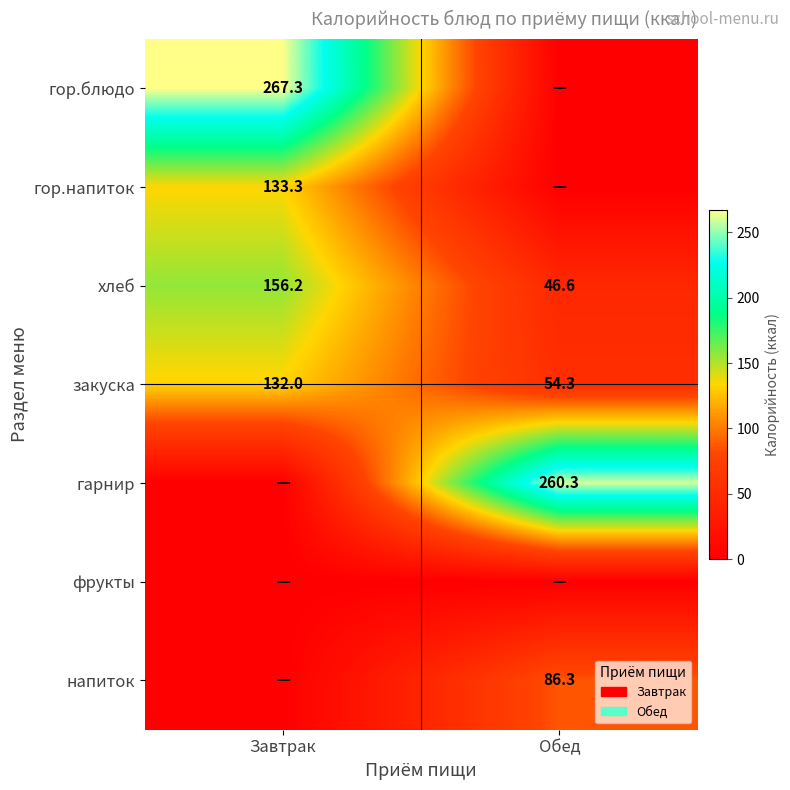

Rank the categories by закуска value from lowest to highest.

Обед, Завтрак